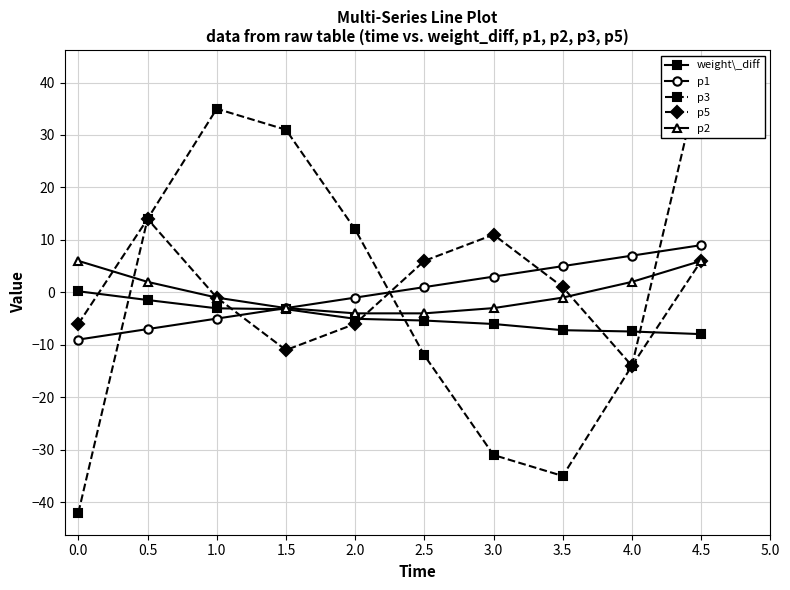

What is the smallest value displayed?

-42.0